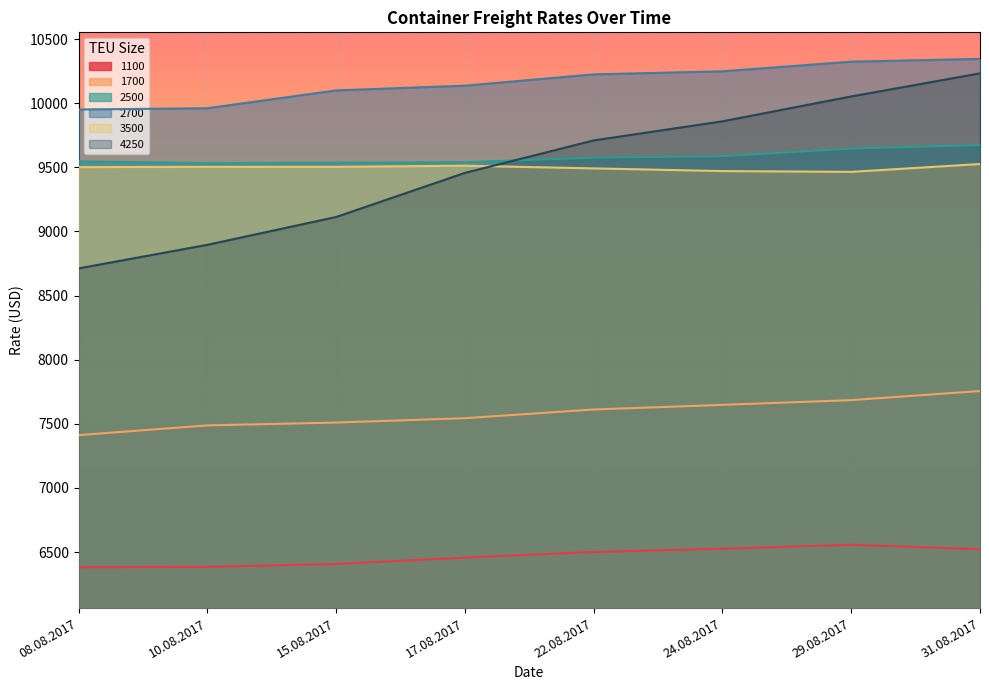

Which series has the widest spread of values?

4250